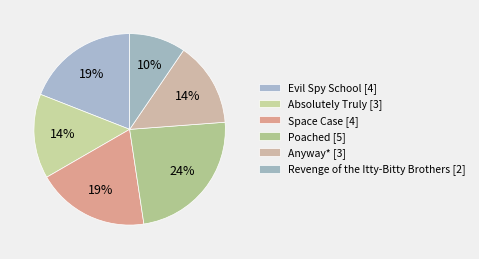

Which has a higher value, Evil Spy School or Space Case?

Evil Spy School